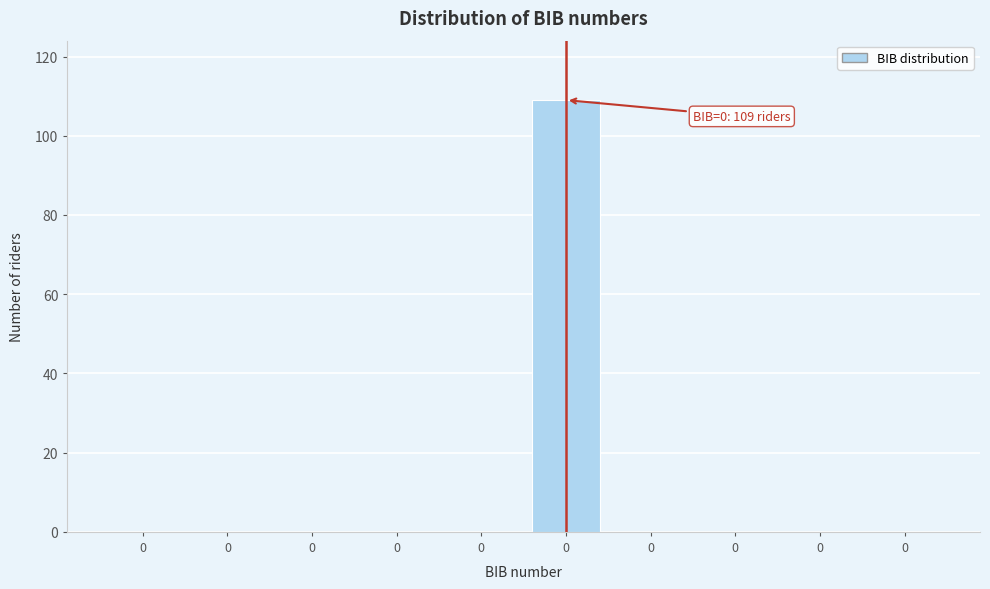

Are the bars horizontal?

No